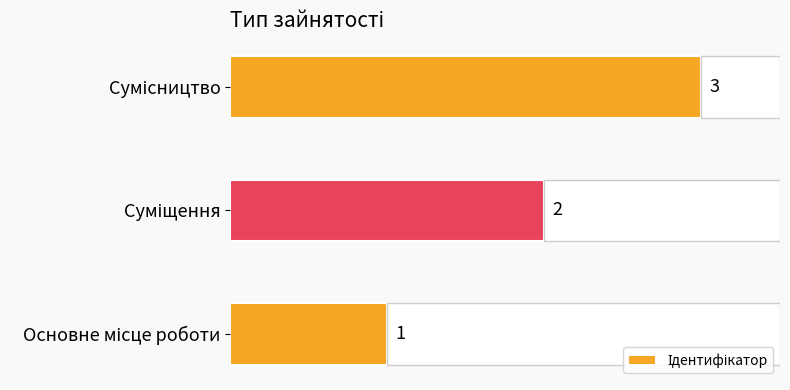

Count the values in the range 1 to 3.

3